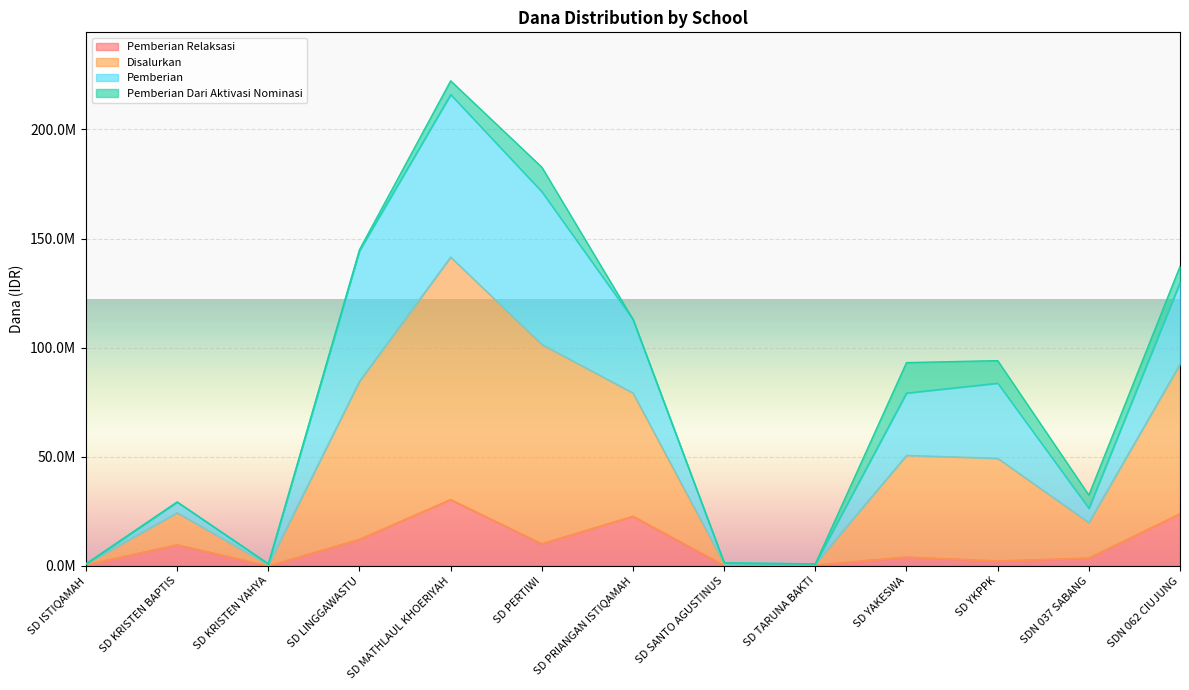

True or false: Disalurkan has a value of 192948975 at SDN 062 CIUJUNG.

False